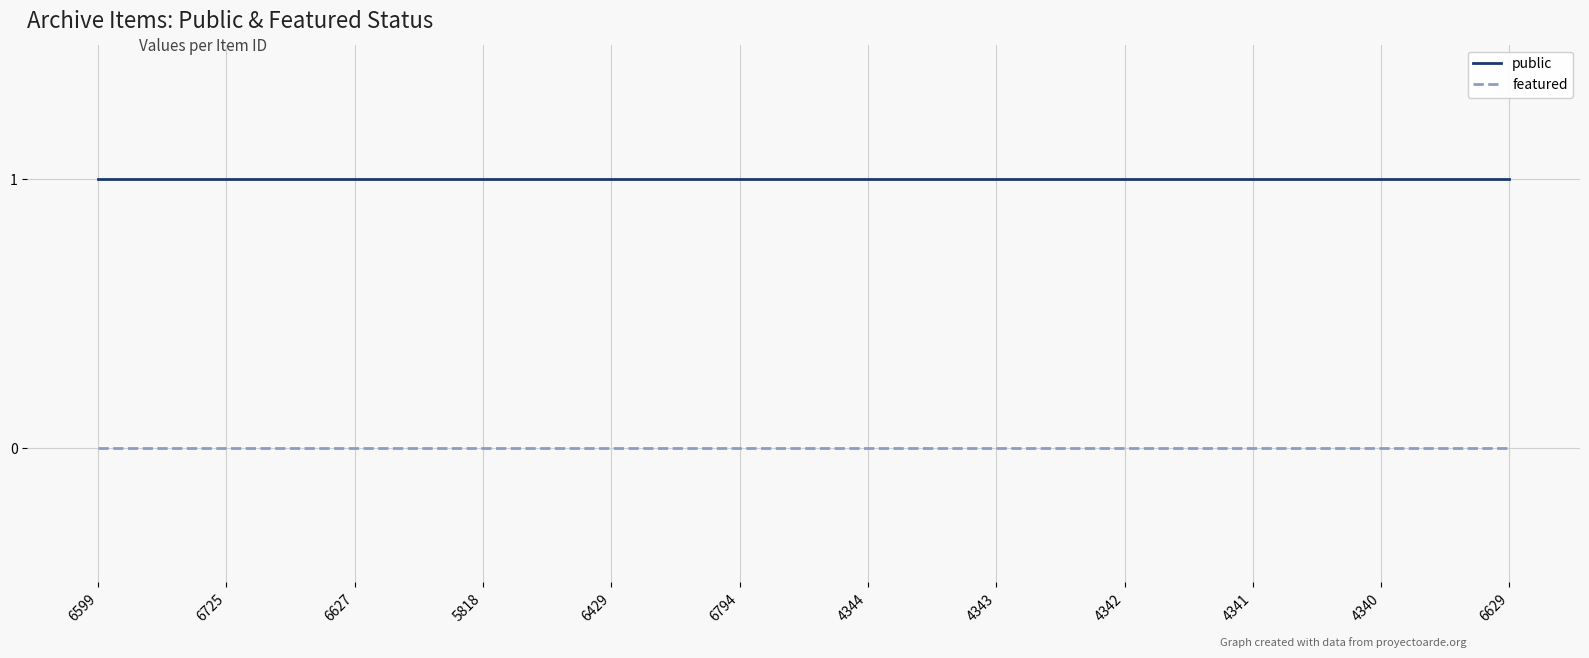

How many lines are shown in the chart?

2